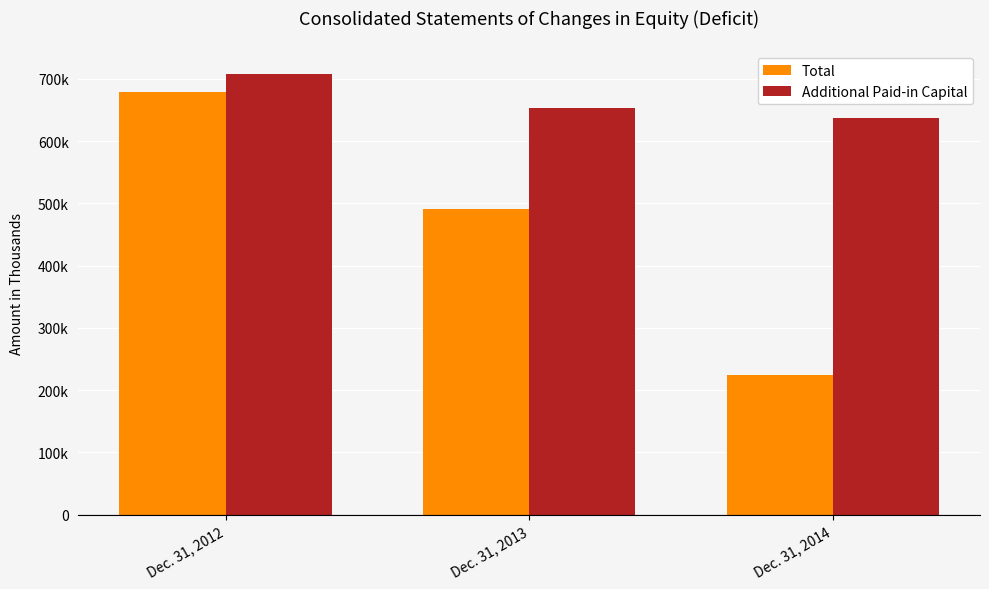

Which has a higher value, Dec. 31, 2014 or Dec. 31, 2013?

Dec. 31, 2013